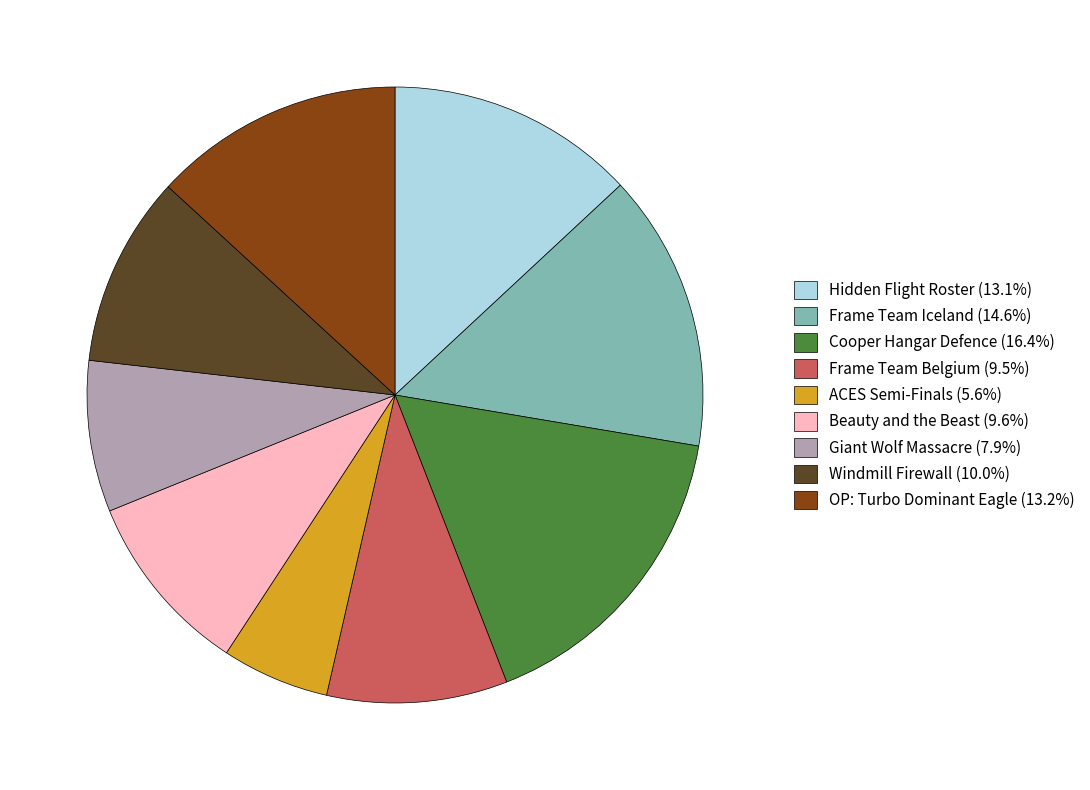

Between ACES Semi-Finals and Hidden Flight Roster, which is larger?

Hidden Flight Roster